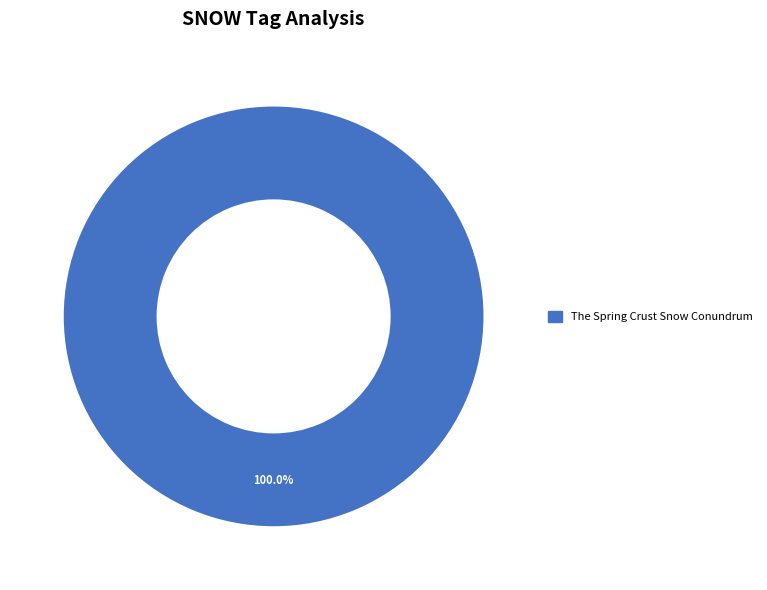

Is there a majority slice in this chart?

Yes